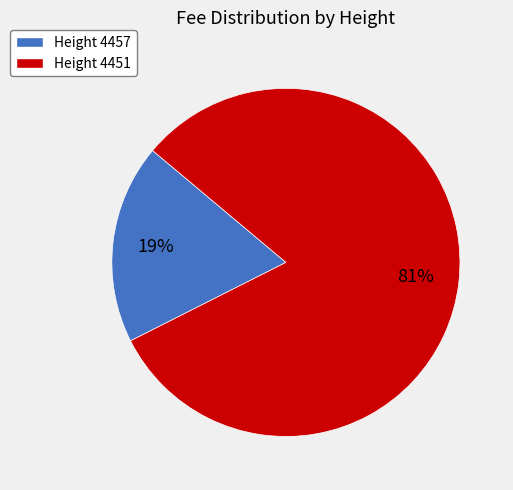

Which has a higher value, Height 4451 or Height 4457?

Height 4451